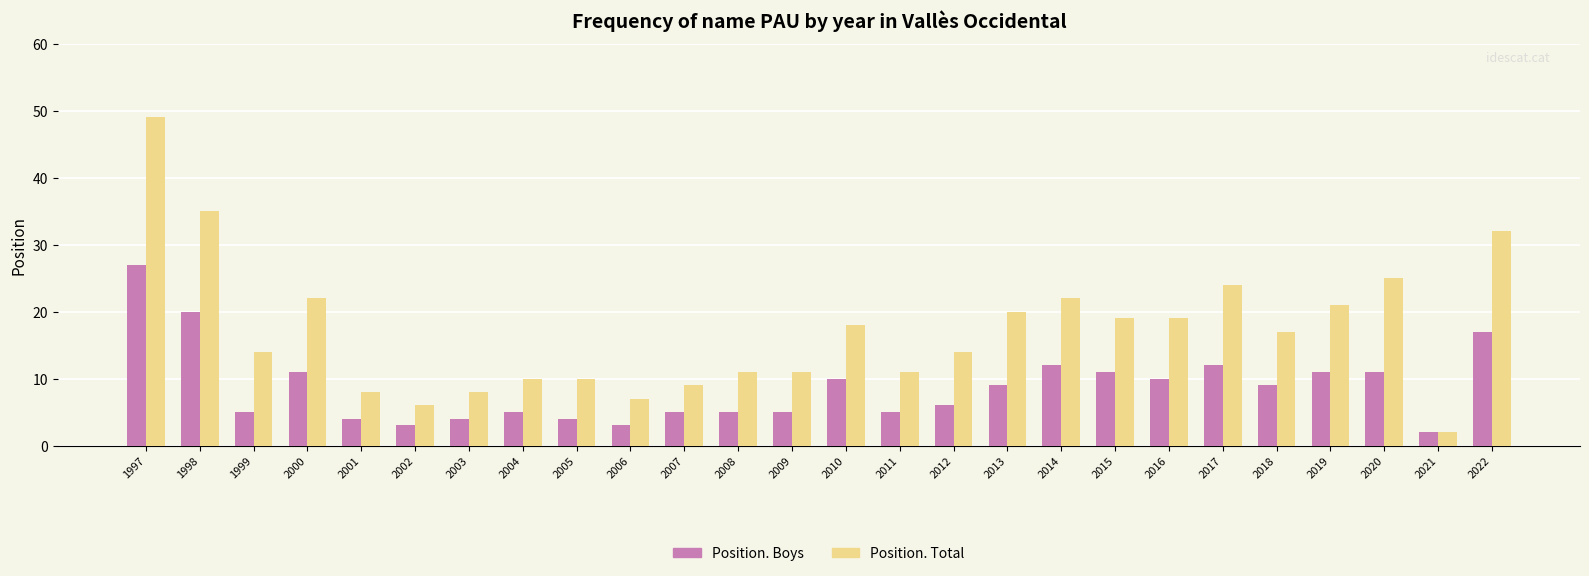

At which label does Position. Boys first exceed 9?

1997